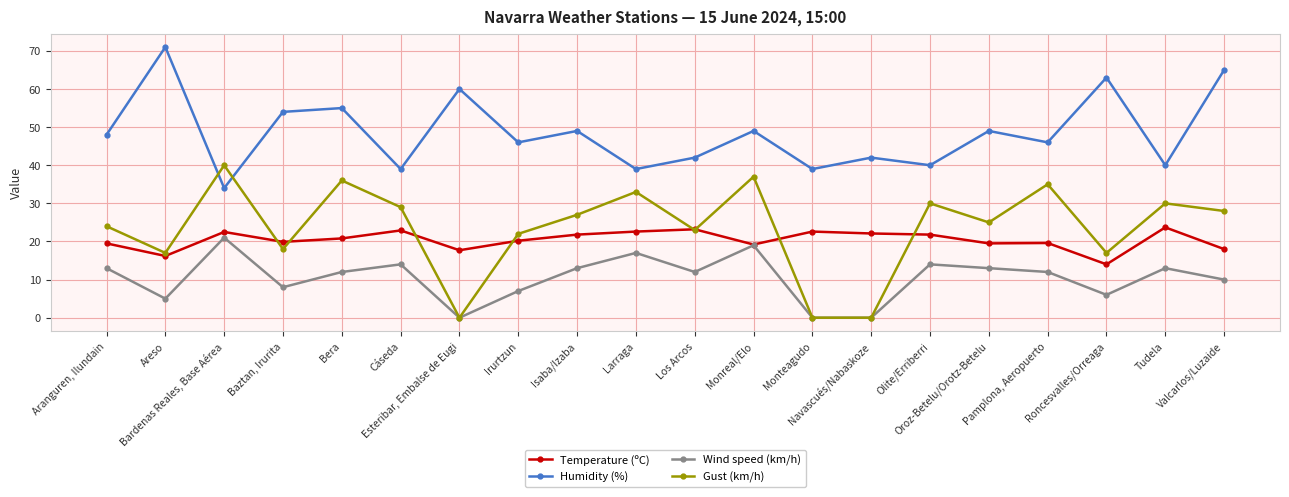

True or false: Humidity (%) and Temperature (ºC) intersect in this chart.

False